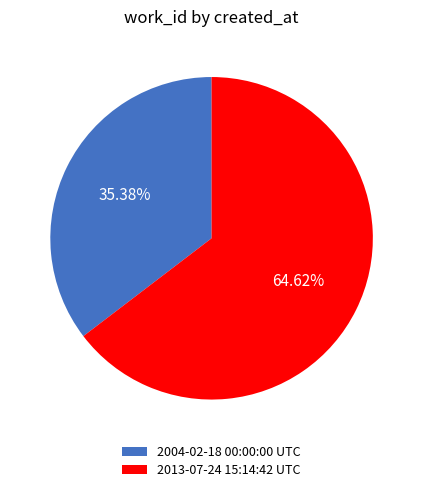

To the nearest percent, what portion does 2013-07-24 15:14:42 UTC represent?

65%